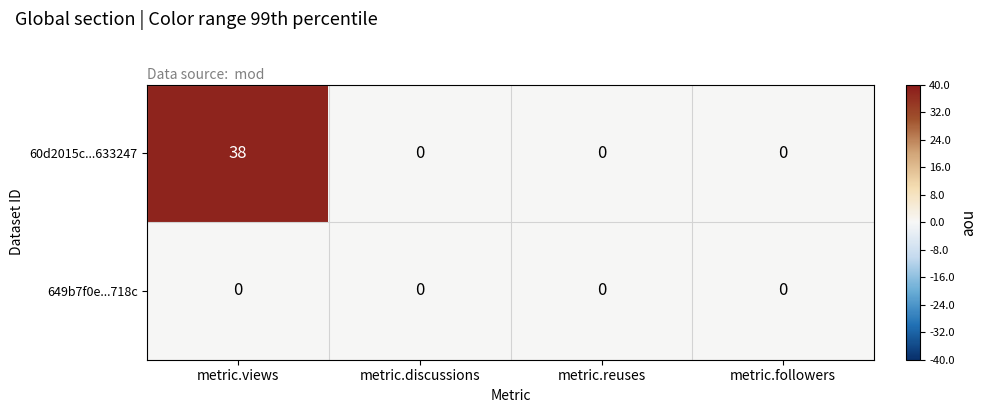

List the series in order of their overall mean, highest first.

60d2015c...633247, 649b7f0e...718c